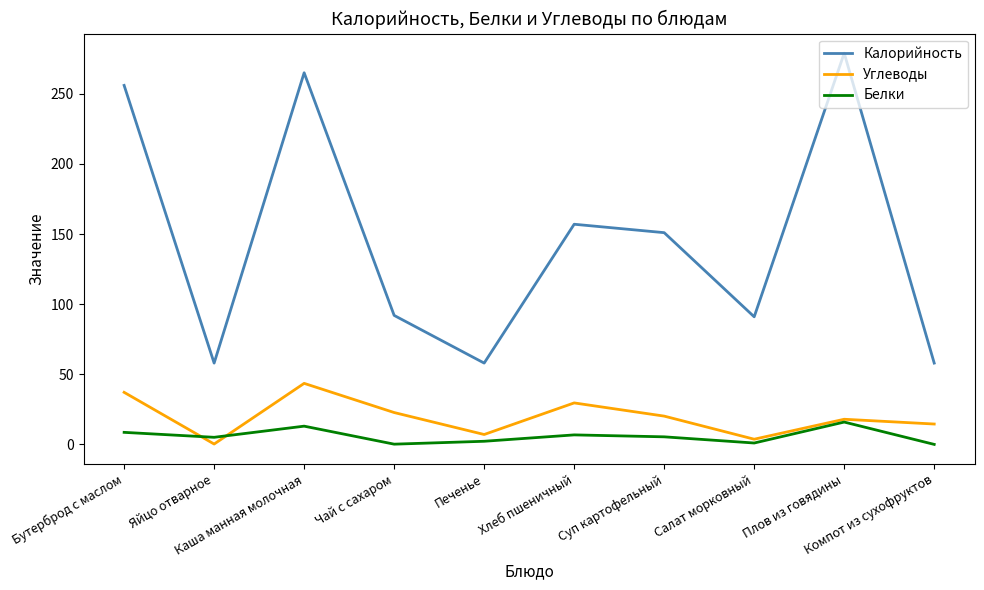

Is the value of Калорийность at Плов из говядины greater than the value of Углеводы at Суп картофельный?

Yes